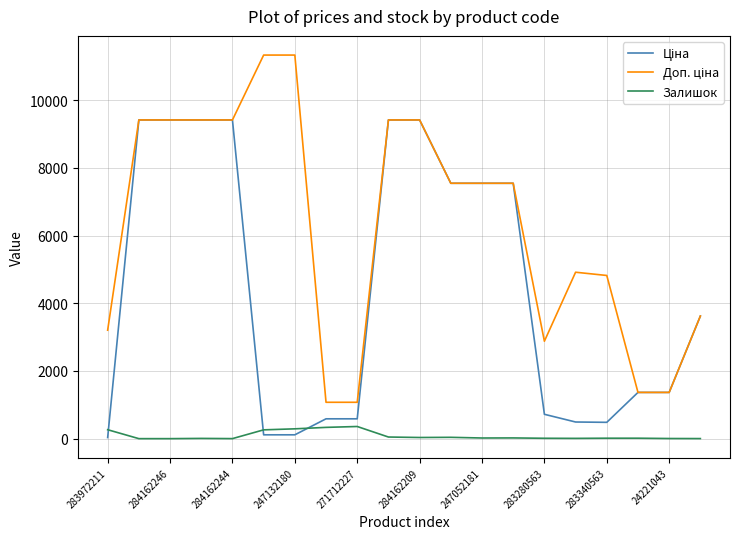

Does the chart display data point markers on the line(s)?

No